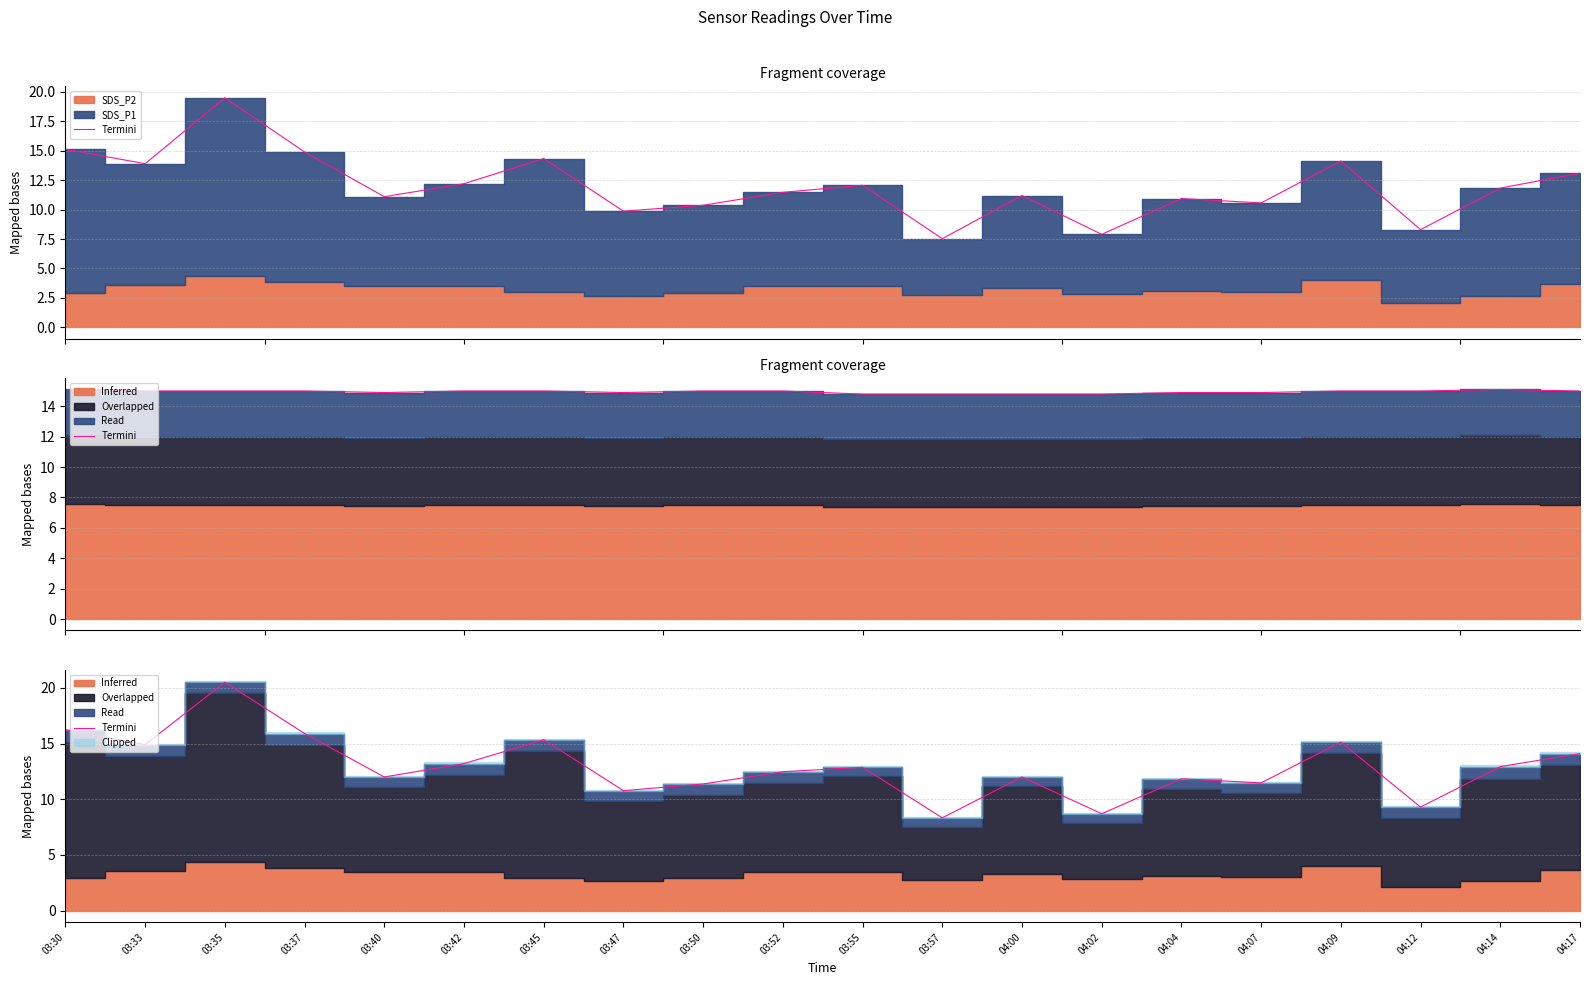

Does the chart have visible grid lines?

Yes